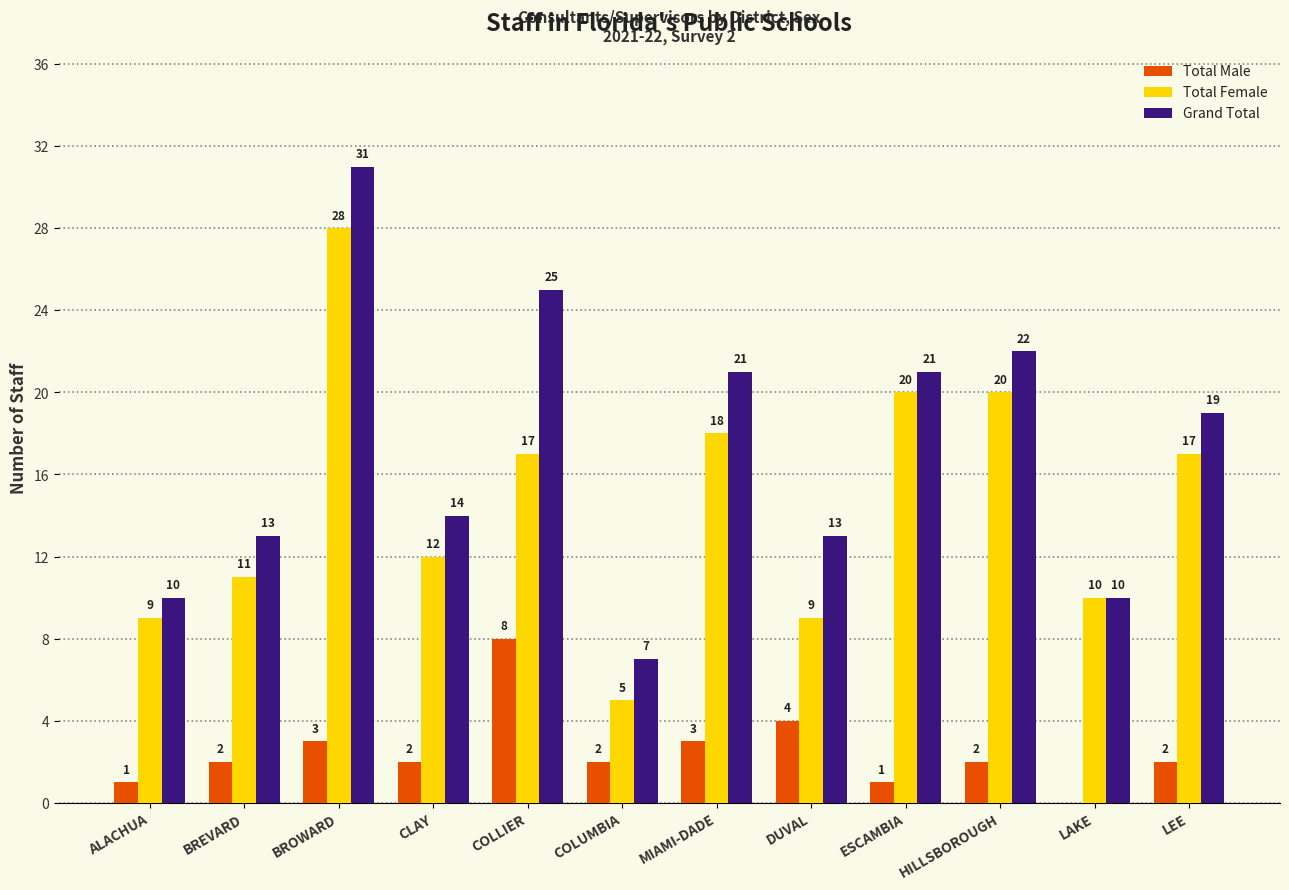

Which category has the highest value across all series?

BROWARD